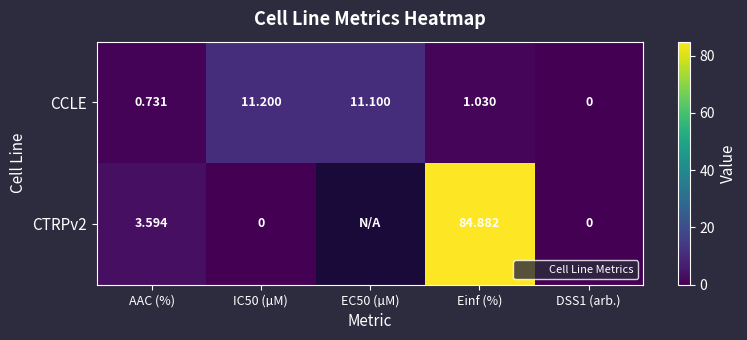

Rank the categories by CTRPv2 value from lowest to highest.

DSS1 (arb.), IC50 (µM), EC50 (µM), Einf (%), AAC (%)